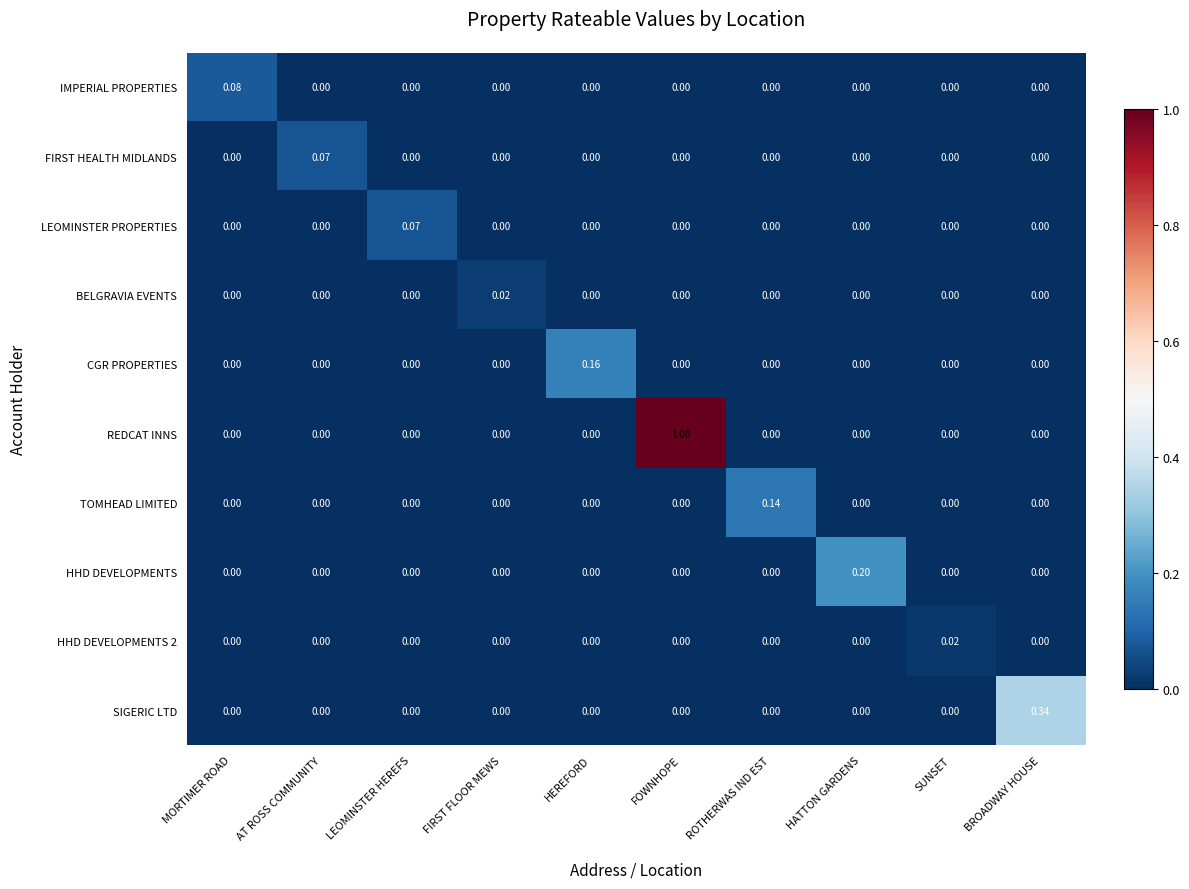

At which category is the sum across all series the highest?

FOWNHOPE